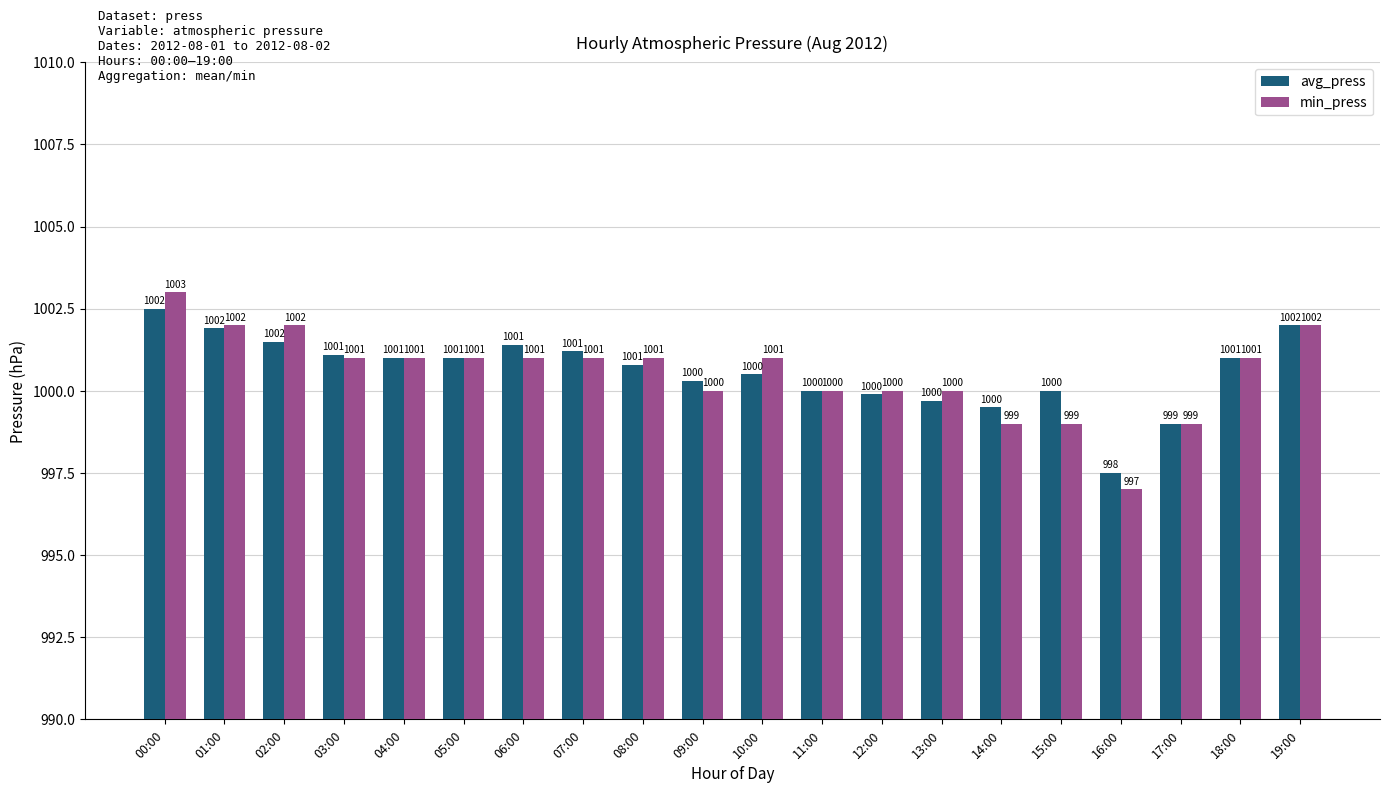

What is the difference between the min_press values at 09:00 and 14:00?

1.0